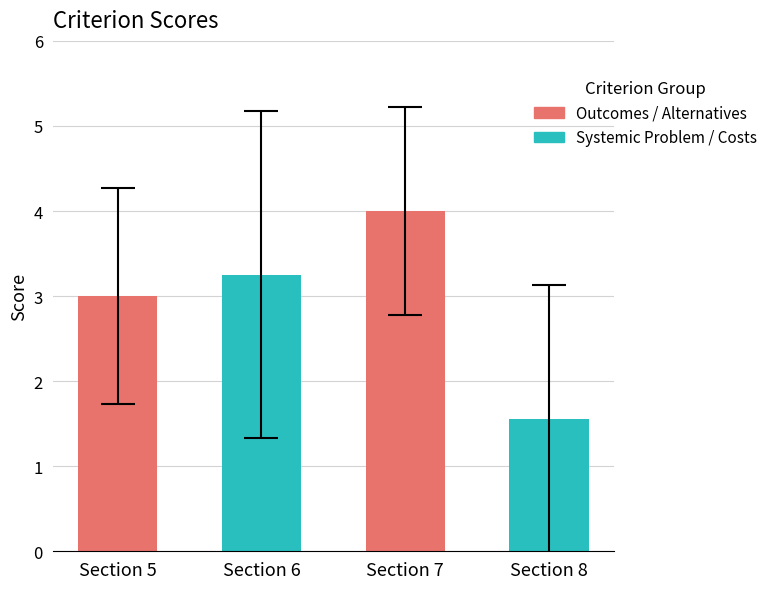

What is the value of the 1st bar from the left?

3.0